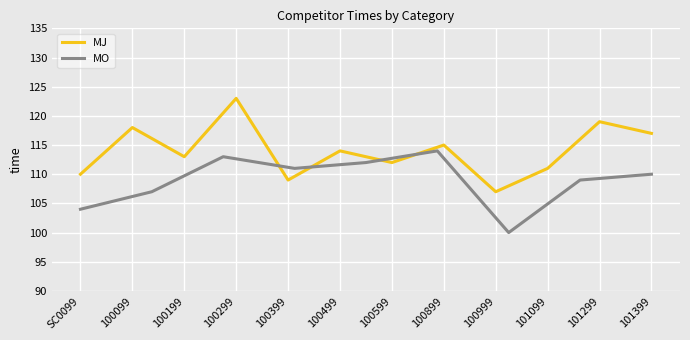

True or false: the data has more than 0 interior local peaks.

True